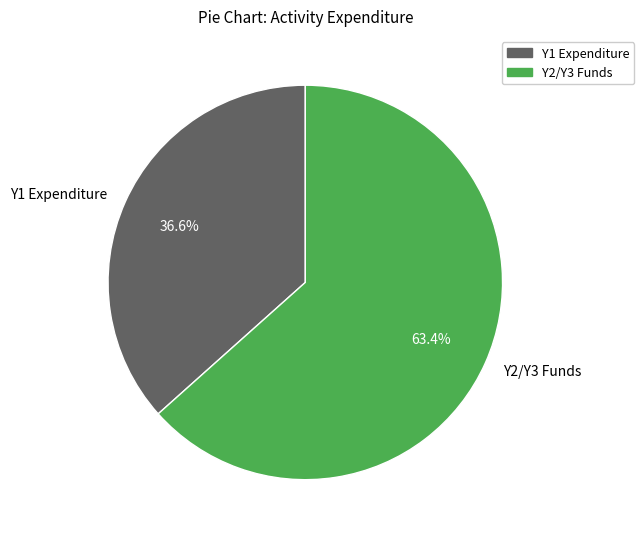

Rank the categories by value from lowest to highest.

Y1 Expenditure, Y2/Y3 Funds